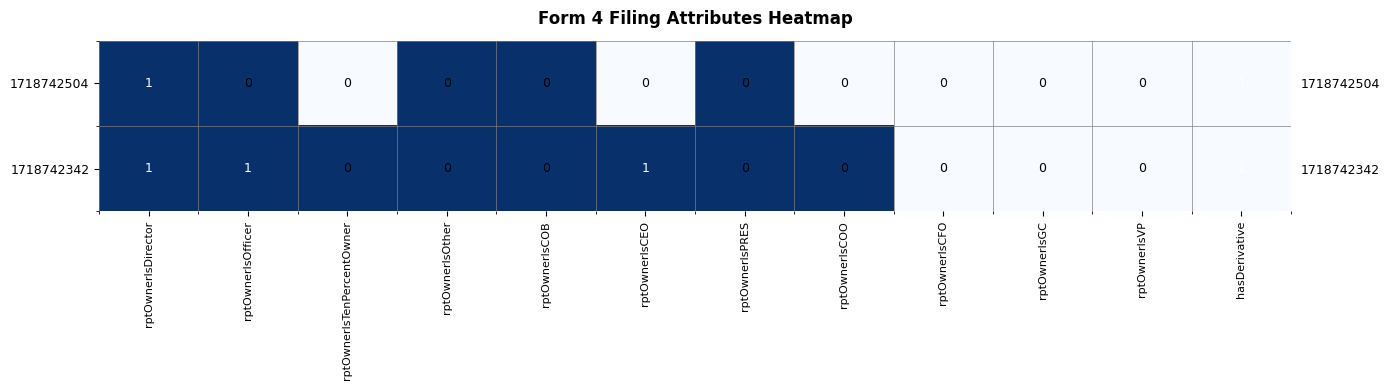

What is the difference between the maximum and second lowest values in the 1718742504 series?

1